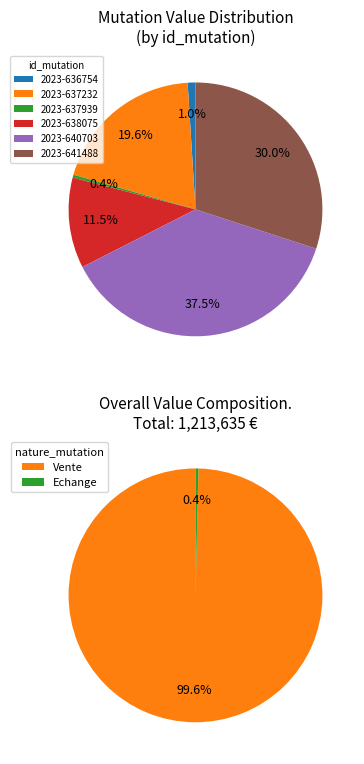

What percentage is the 2023-641488 slice, to the nearest percent?

30%